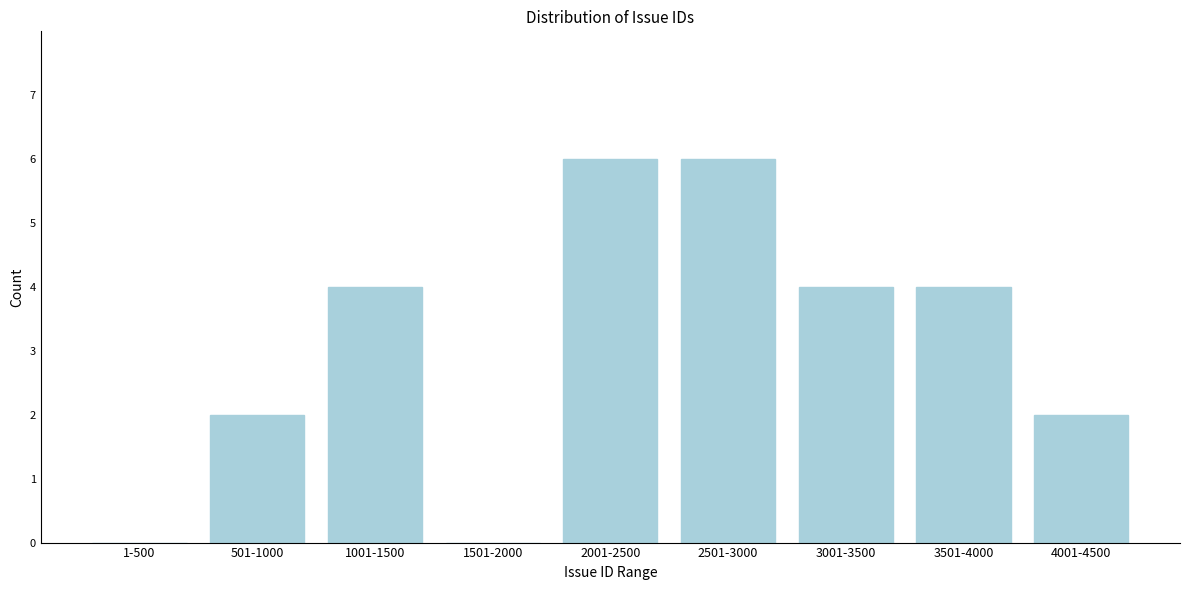

Reading right to left, transcribe all the data shown in this chart.

4001-4500=2	3501-4000=4	3001-3500=4	2501-3000=6	2001-2500=6	1501-2000=0	1001-1500=4	501-1000=2	1-500=0